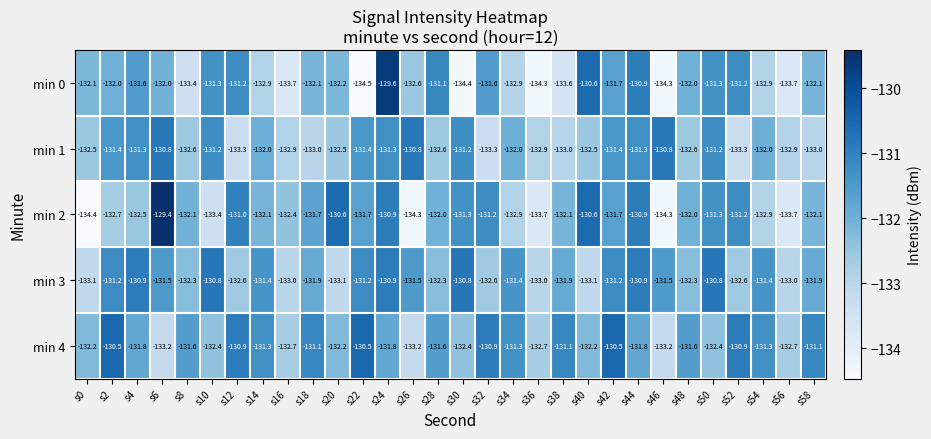

What is the approximate value of min 0 at s10?

-131.3